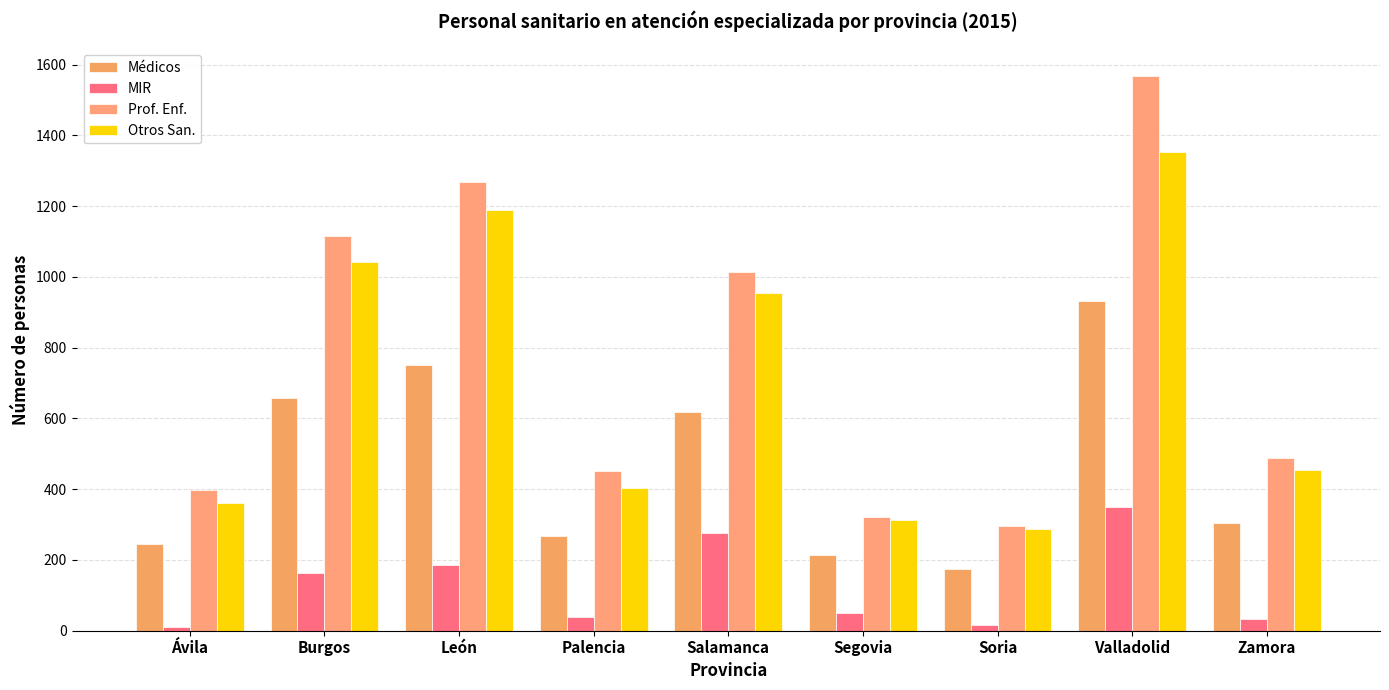

How many series are shown in this chart?

4